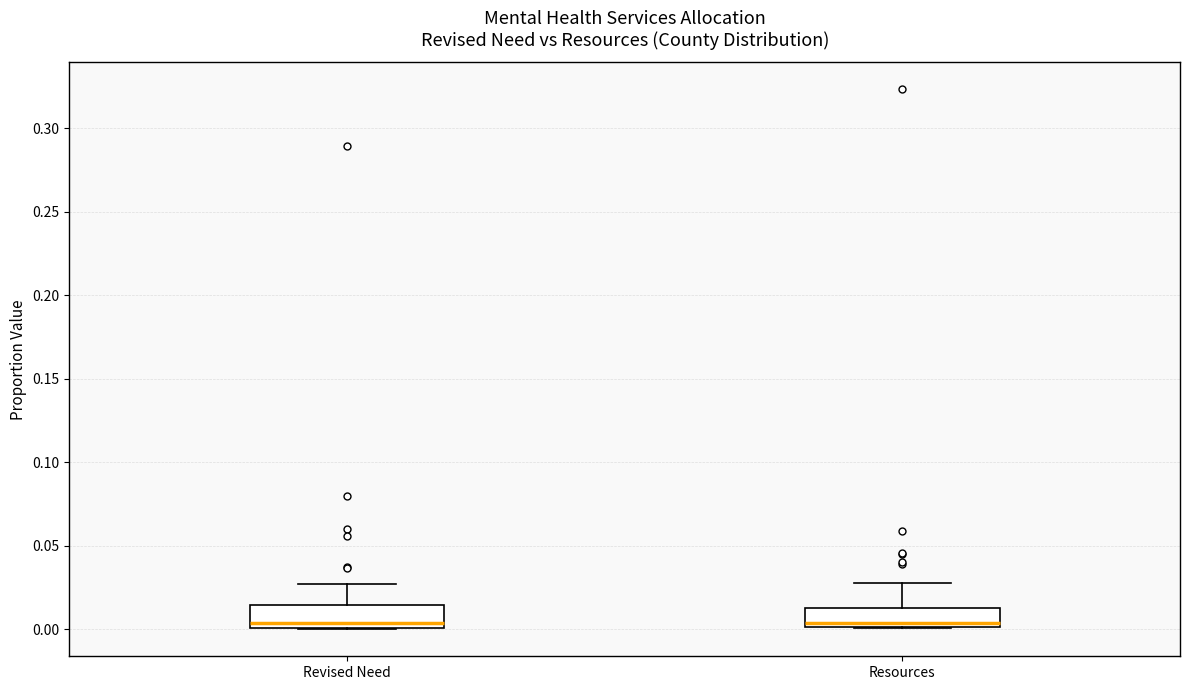

Where does the median line of the box for Resources sit on the y-axis? The values are not printed on the chart, so give them approximately, as read against the axis.

0.005